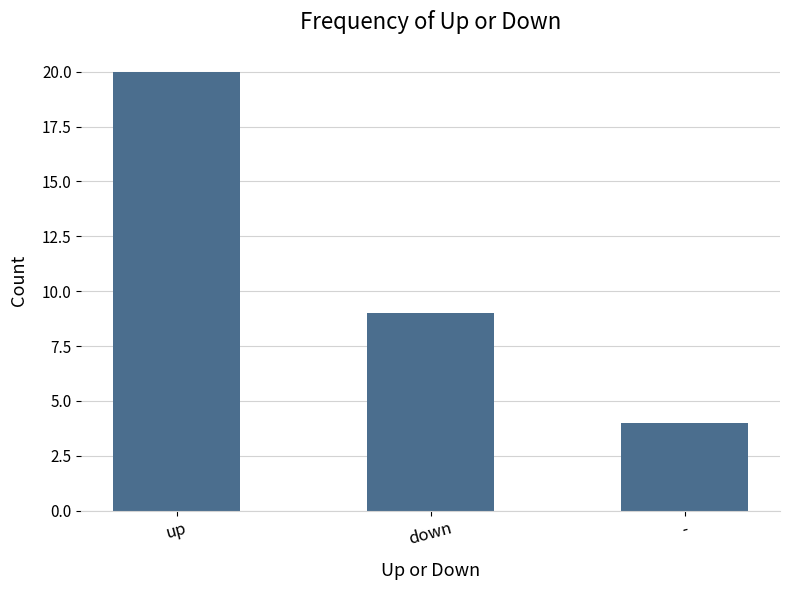

How many values are below 9?

1